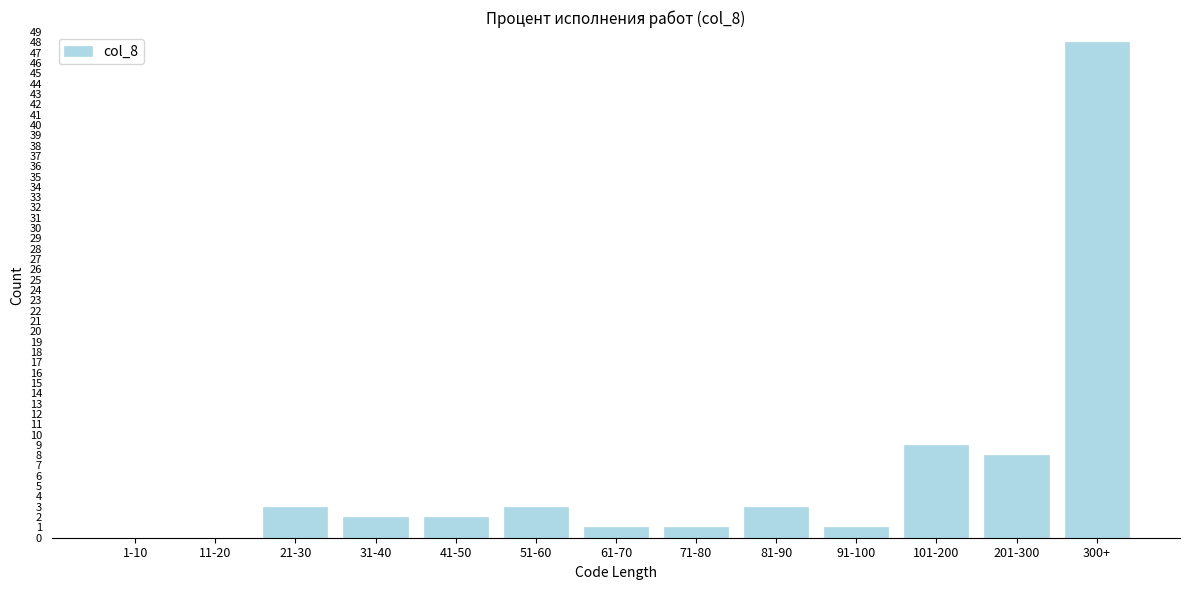

Reading left to right, what are all the values shown in this chart?

1-10=0	11-20=0	21-30=3	31-40=2	41-50=2	51-60=3	61-70=1	71-80=1	81-90=3	91-100=1	101-200=9	201-300=8	300+=48